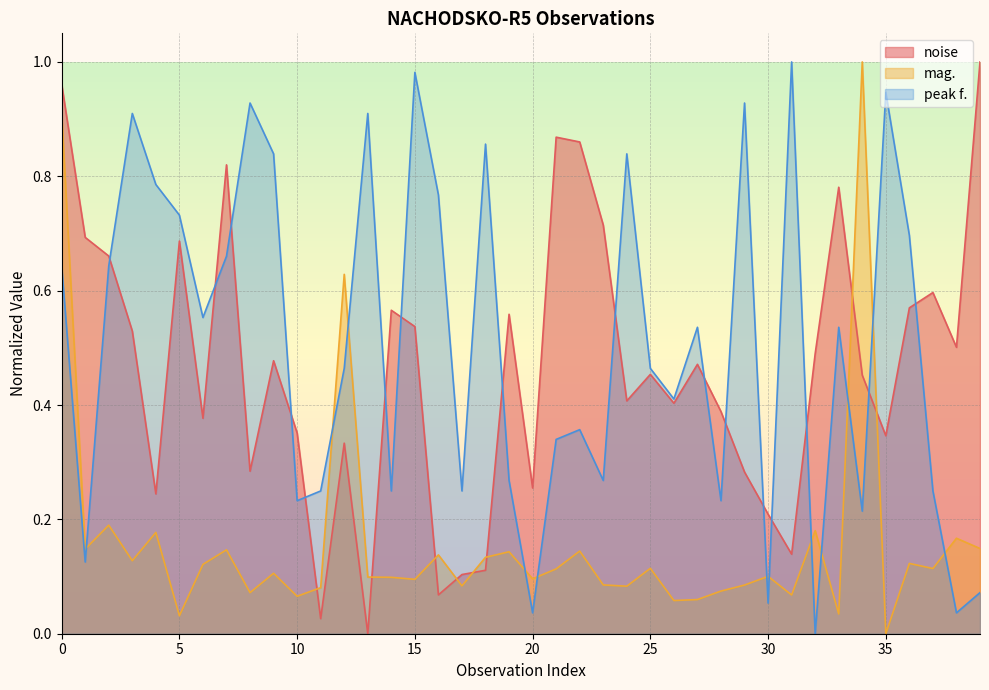

Which series has the largest total across all categories?

peak f.